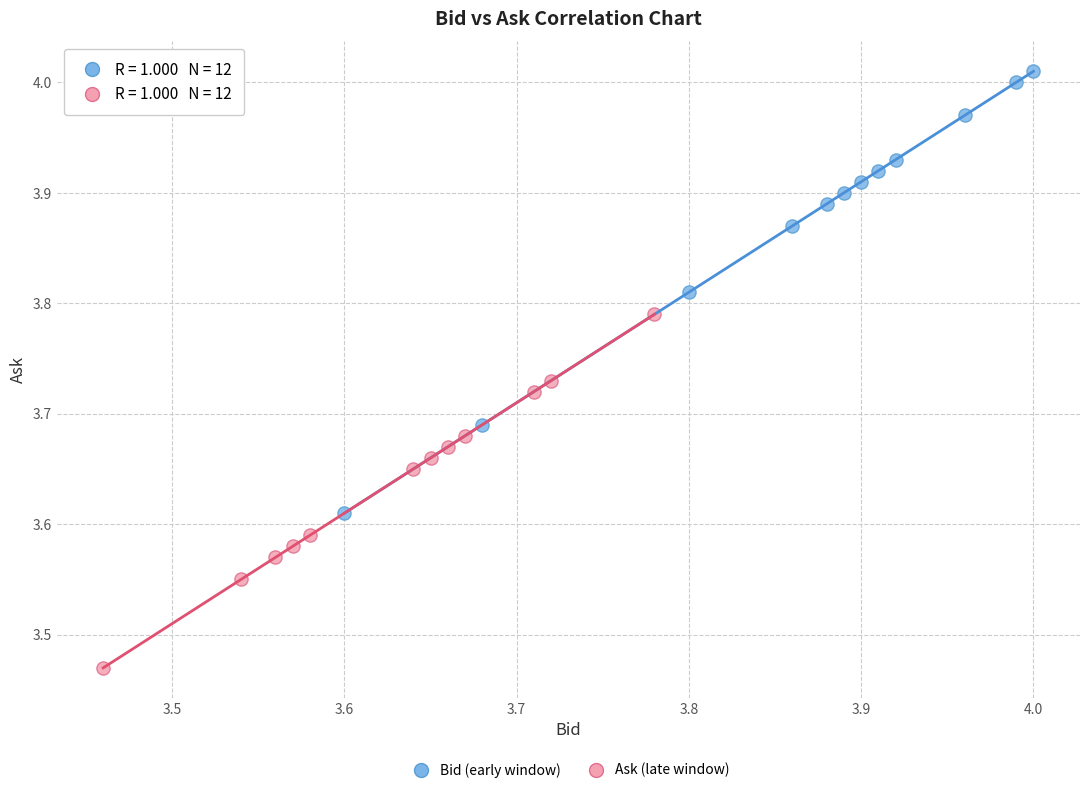

Which series contains the lowest Y value?

Ask (late window)